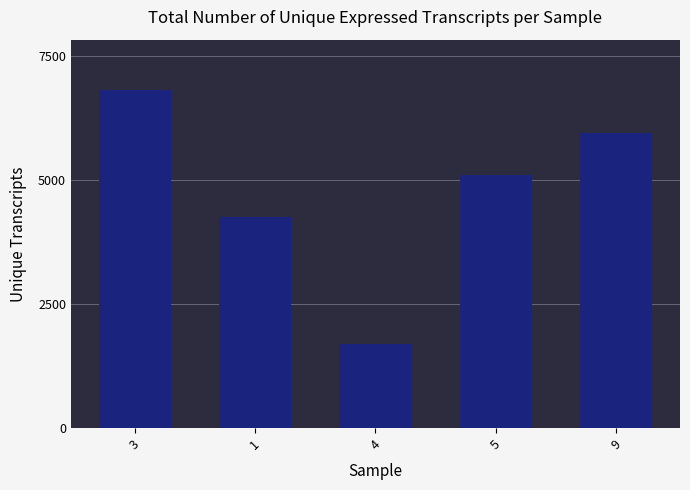

Between 4 and 1, which is larger?

1